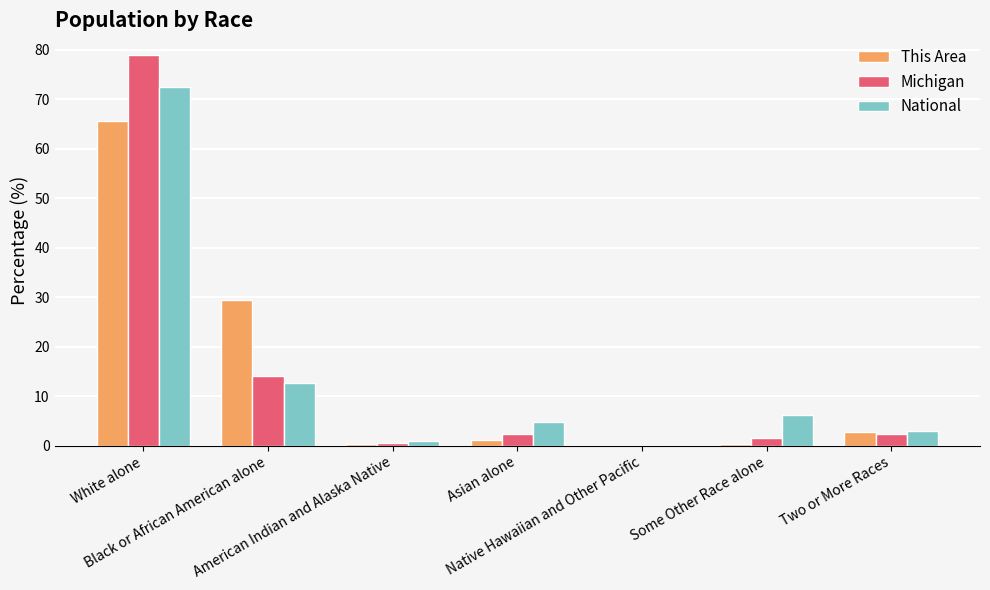

What is the difference between the This Area values at White alone and Black or African American alone?

36.1